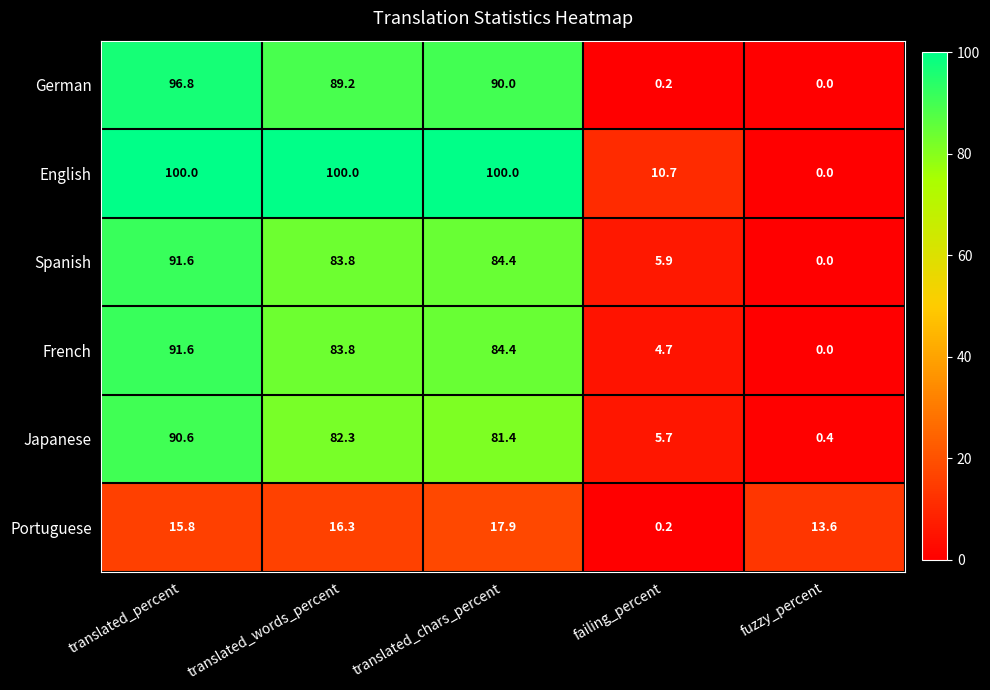

Which category has the highest value in the Portuguese series?

translated_chars_percent